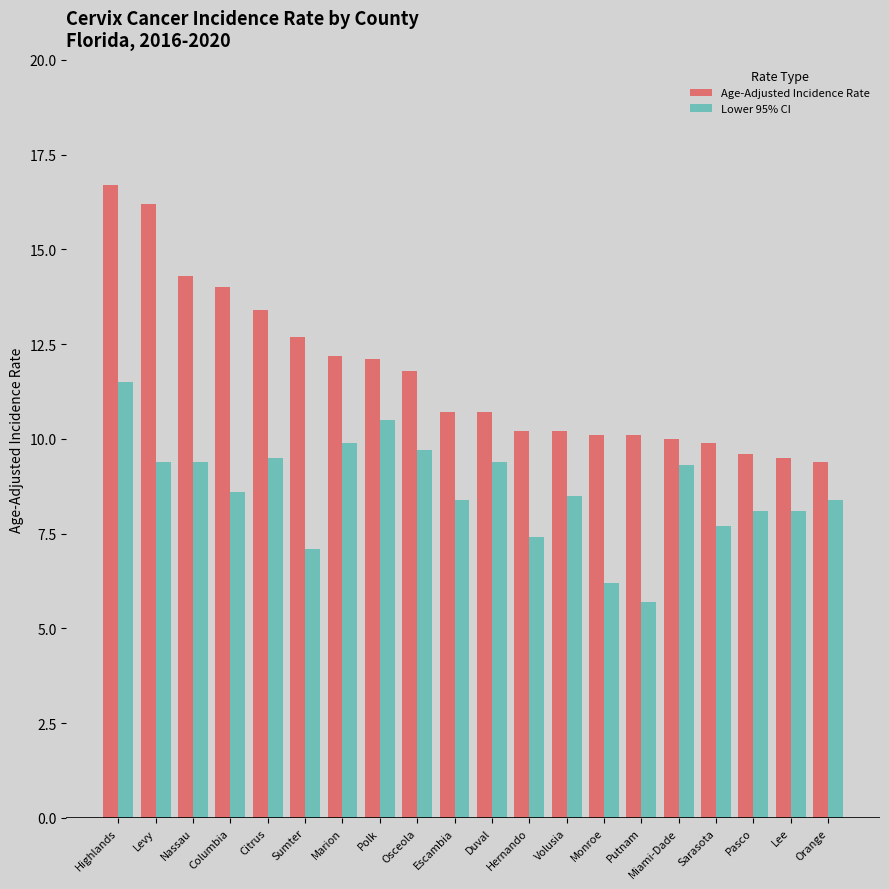

What is the total value across all series at Escambia?

19.1